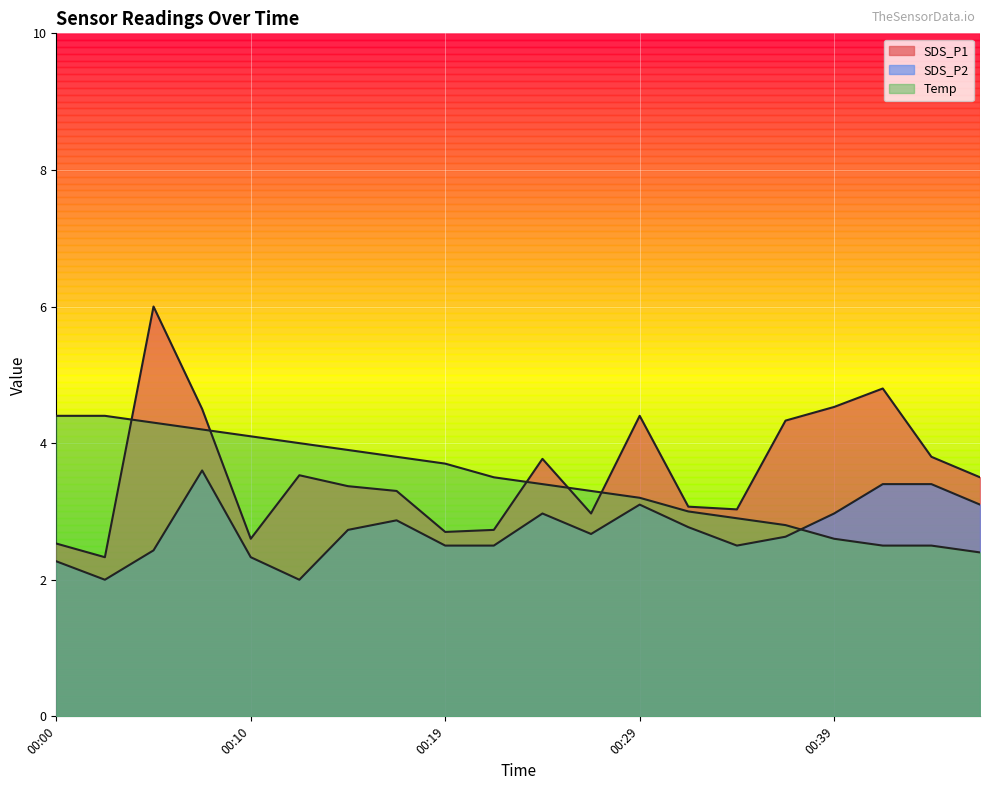

True or false: Temp and SDS_P1 intersect in this chart.

True